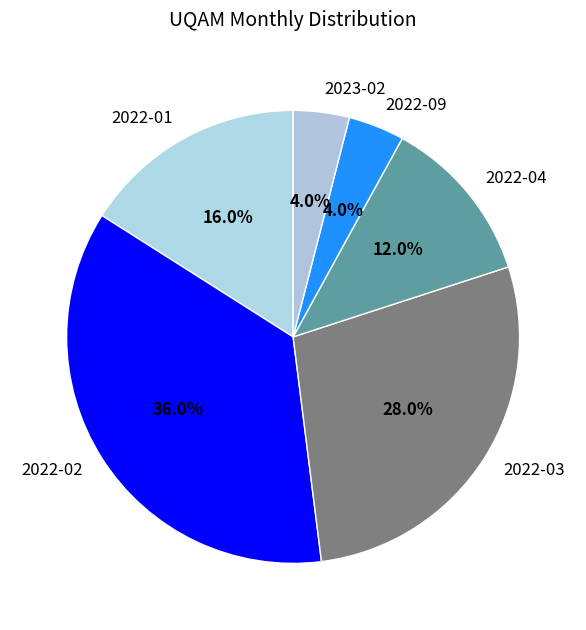

Is there a majority slice in this chart?

No